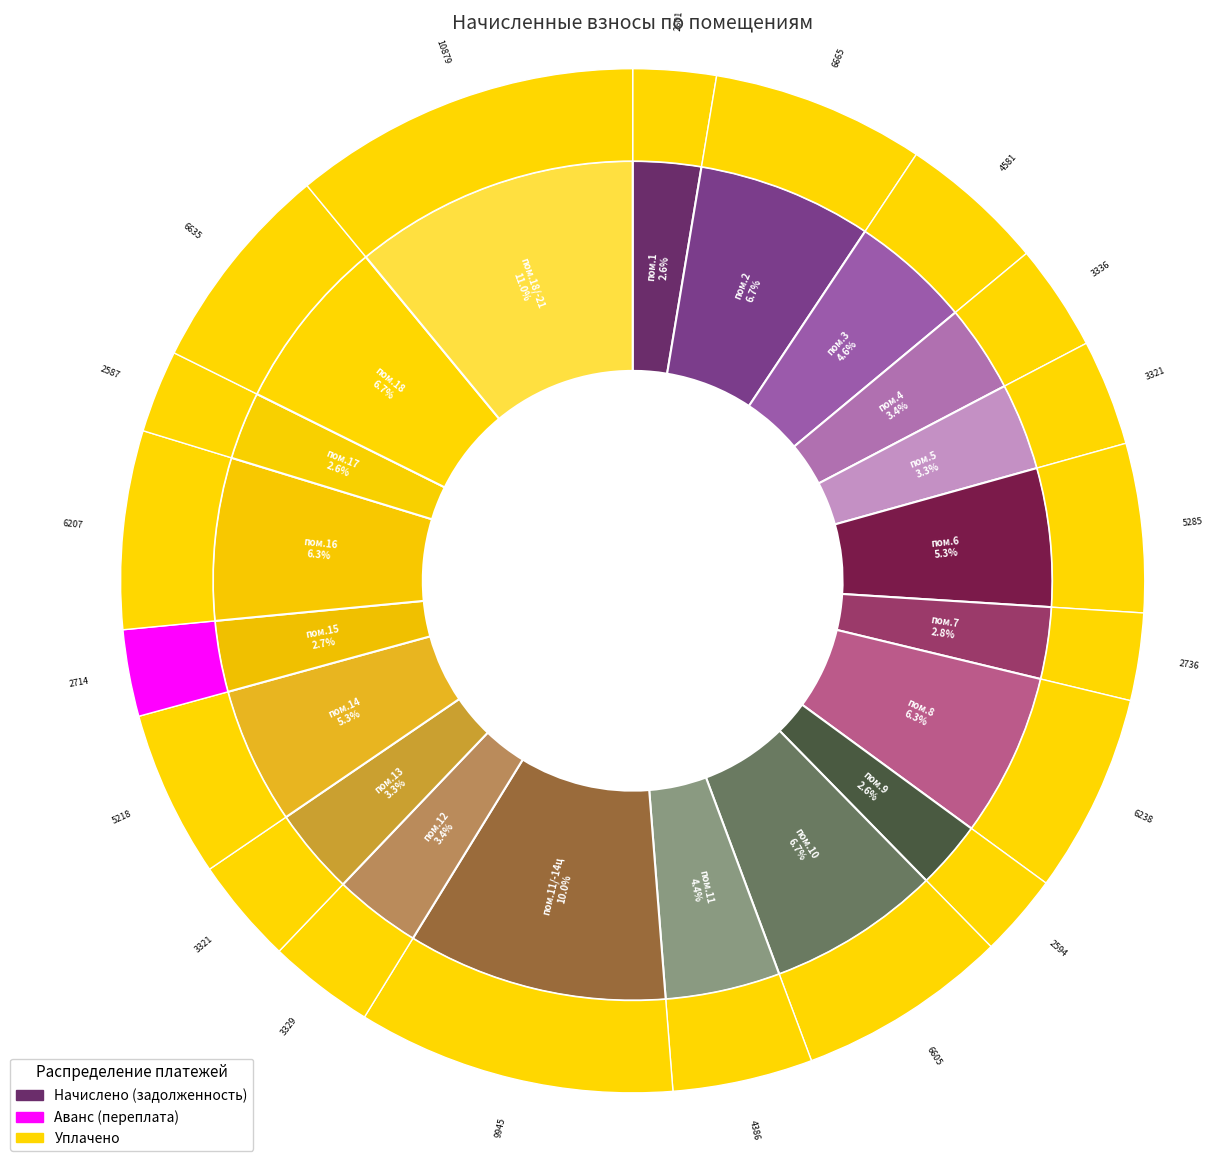

Is the sum of 8 and 12 greater than half?

No